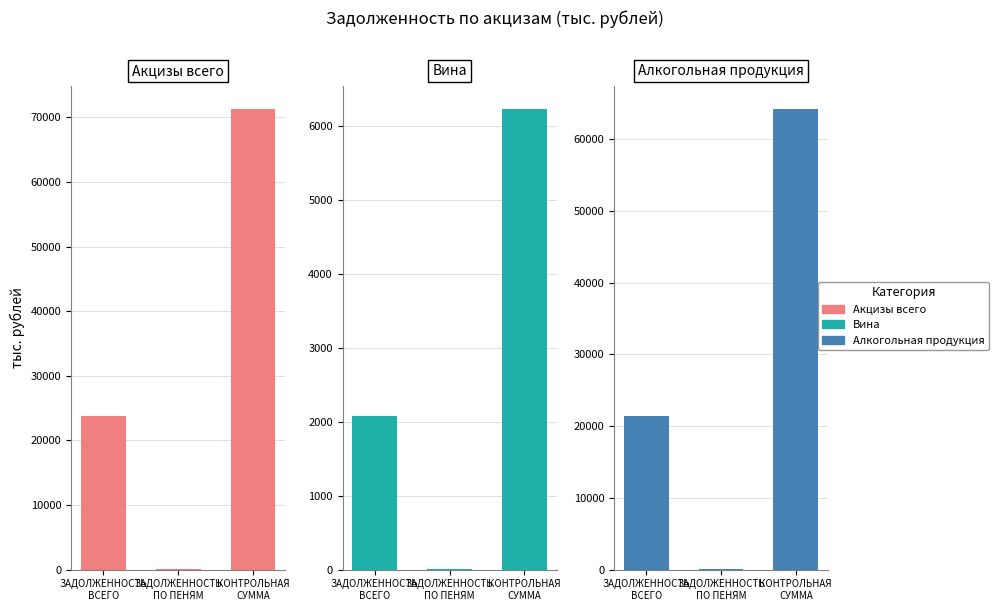

Is it true that Алкогольная продукция equals 21175 at КОНТРОЛЬНАЯ
СУММА?

False